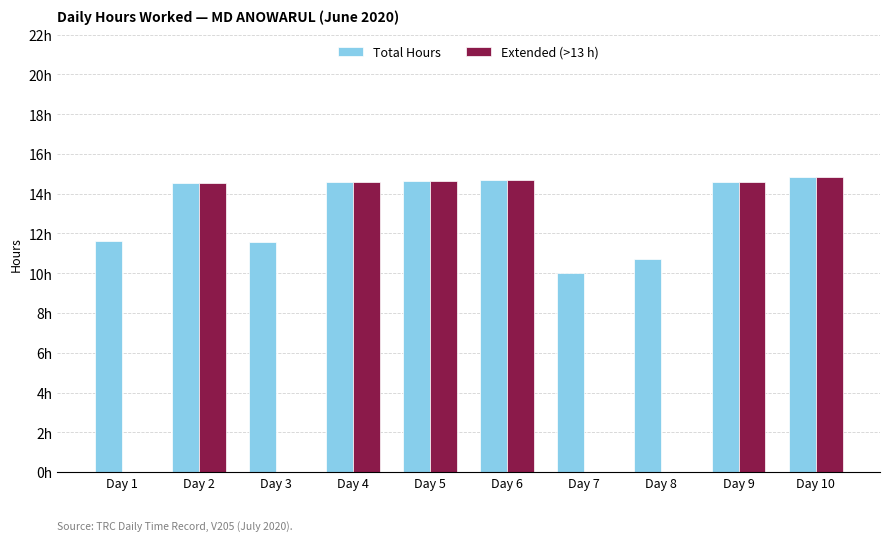

The Extended (>13 h) series shows 0.0 at Day 1. True or false?

True